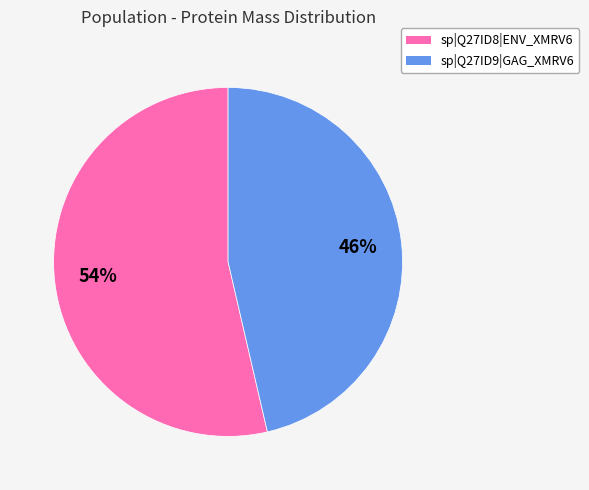

What is the ratio of the value at sp|Q27ID9|GAG_XMRV6 to the value at sp|Q27ID8|ENV_XMRV6?

0.9